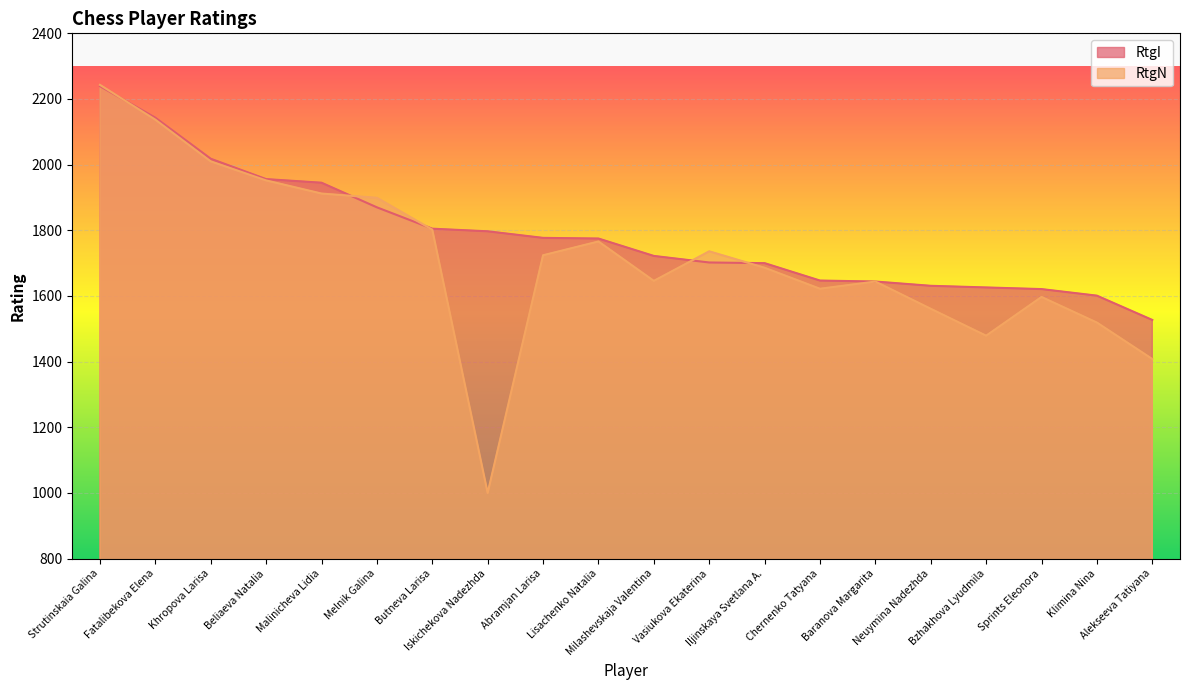

How many lines are shown in the chart?

2